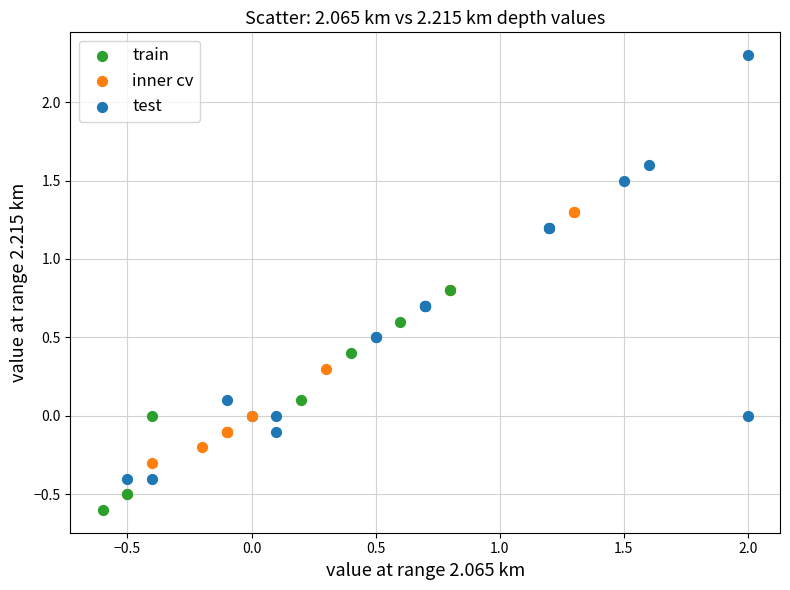

Which series reaches the maximum Y coordinate?

test